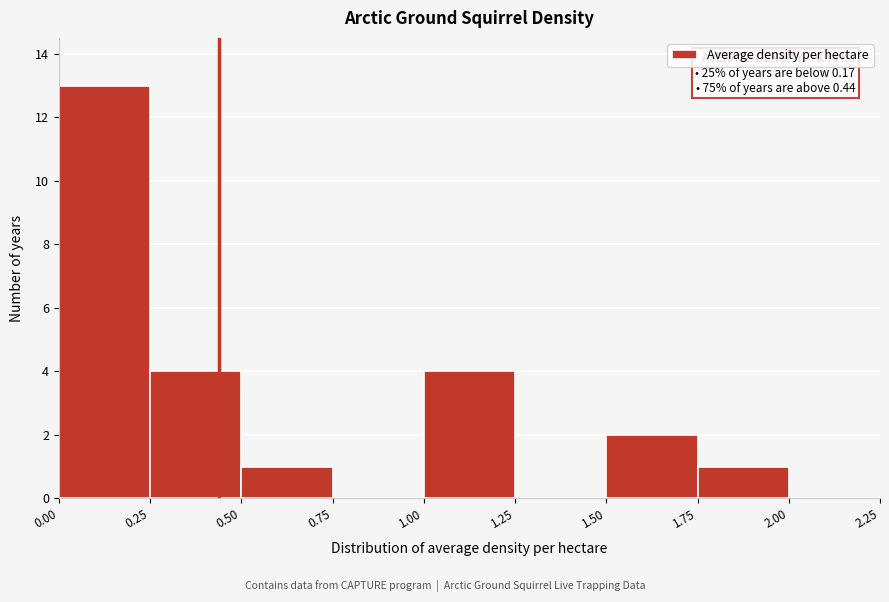

Over which range of the x-axis is the bar tallest?

0.00 to 0.25